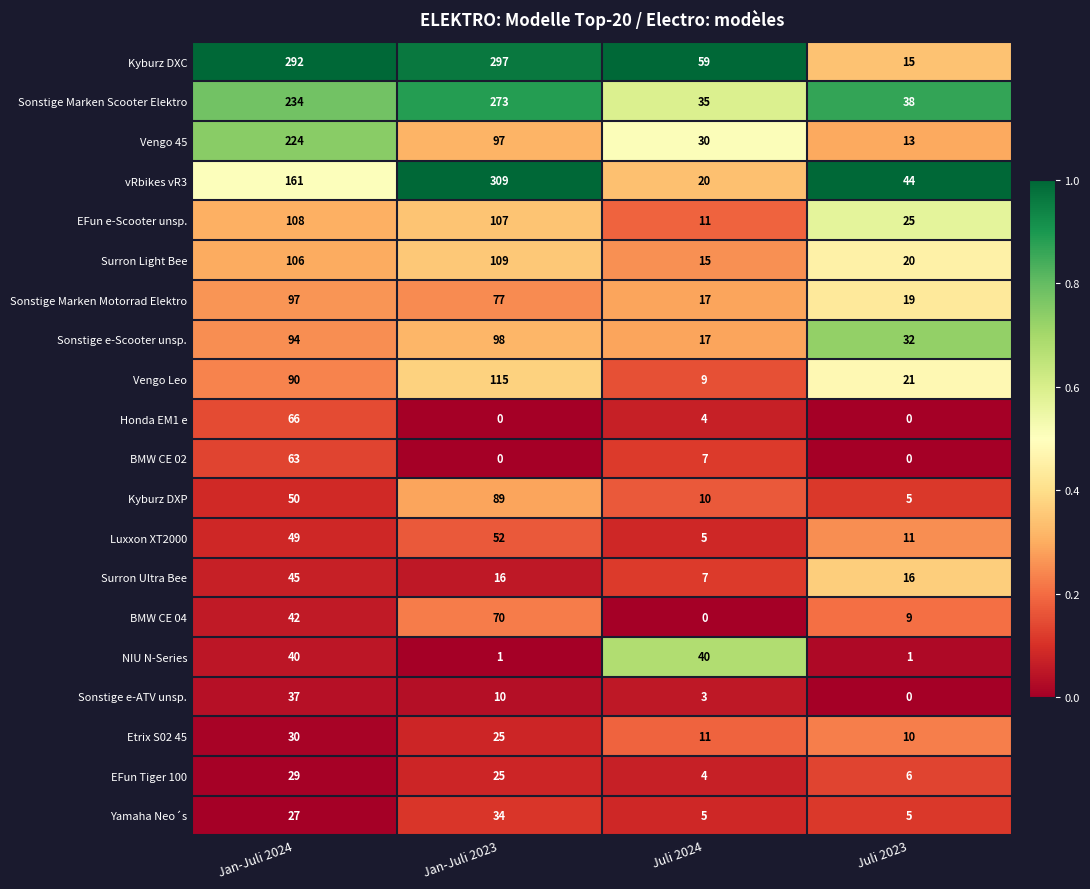

Count the number of data series in this chart.

20